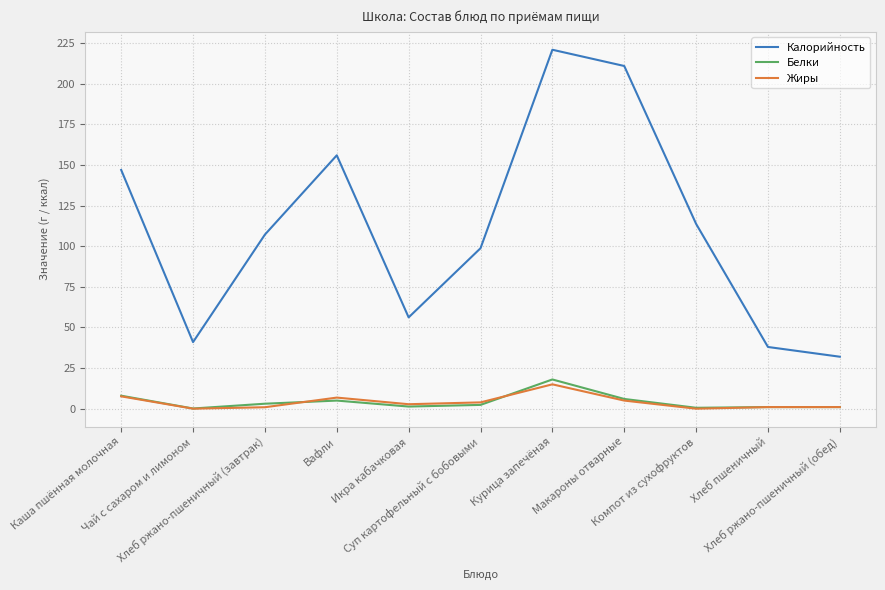

What is the average value of the Жиры series?

4.0